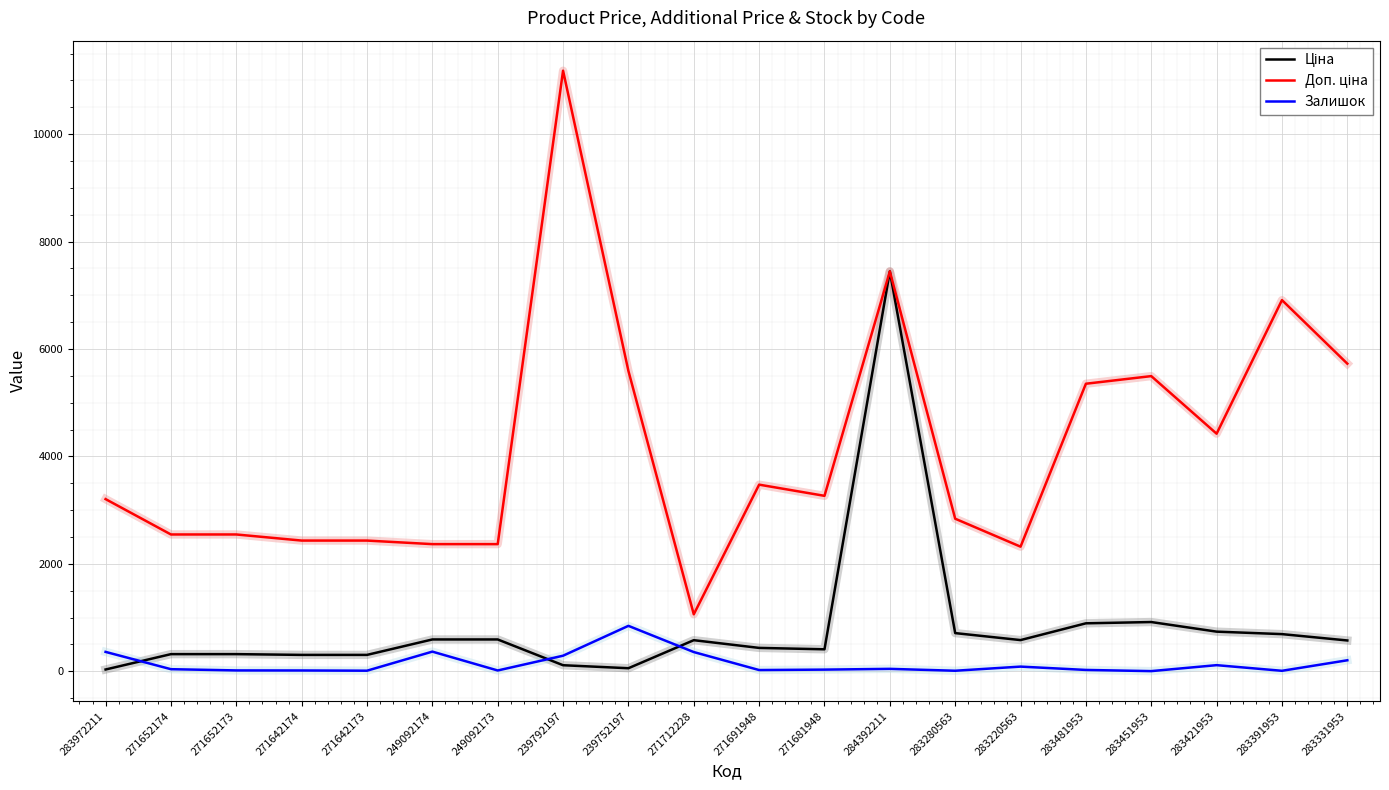

At which category is the sum across all series the highest?

284392211